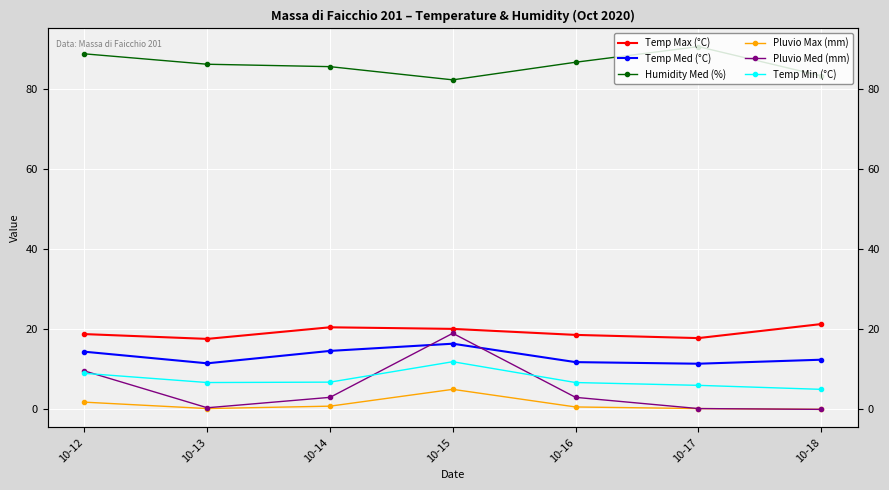

What are all the series names shown in the legend?

Temp Max (°C), Temp Med (°C), Humidity Med (%), Pluvio Max (mm), Pluvio Med (mm), Temp Min (°C)